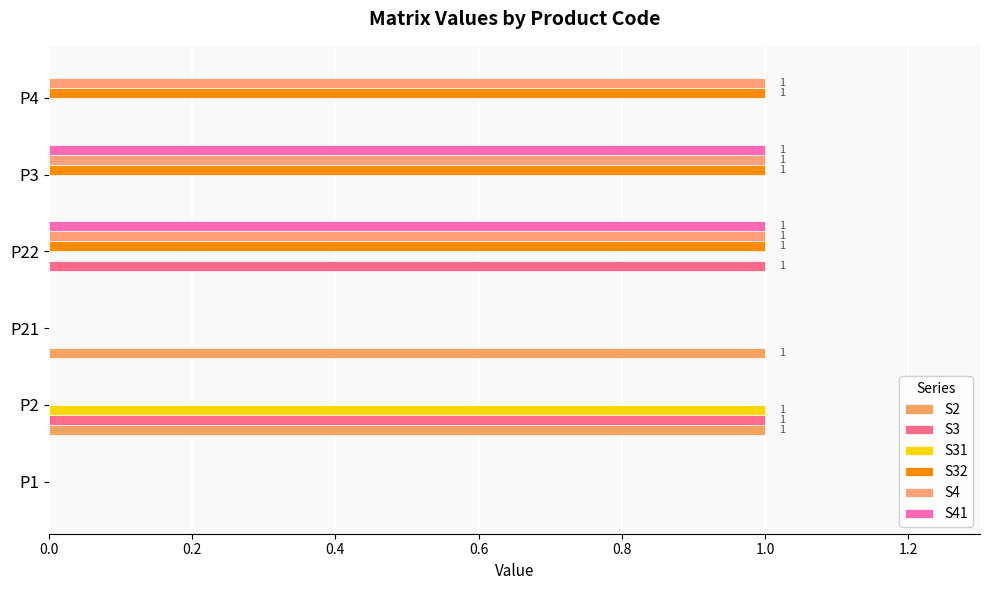

List the series in order of their peak value, highest first.

S2, S3, S31, S32, S4, S41